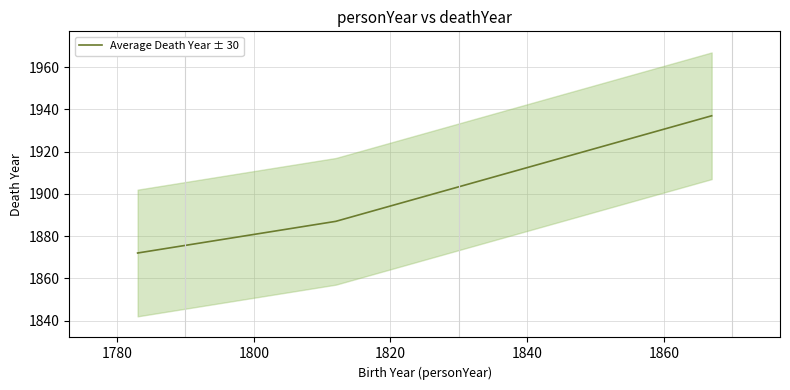

How many values are below 1887?

1